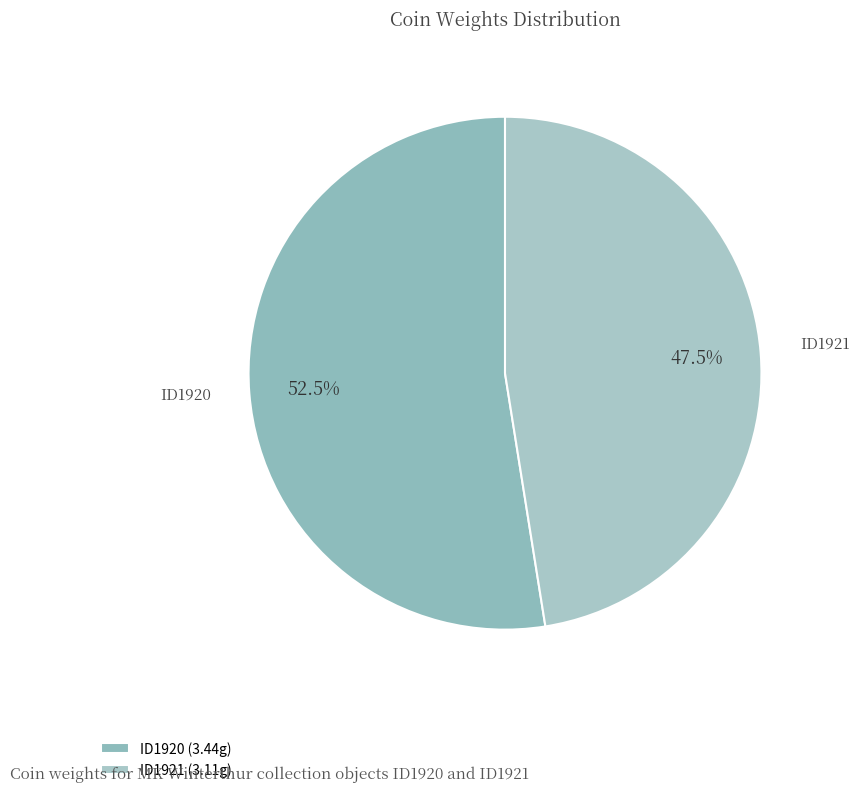

Which category has the biggest portion of the pie?

ID1920